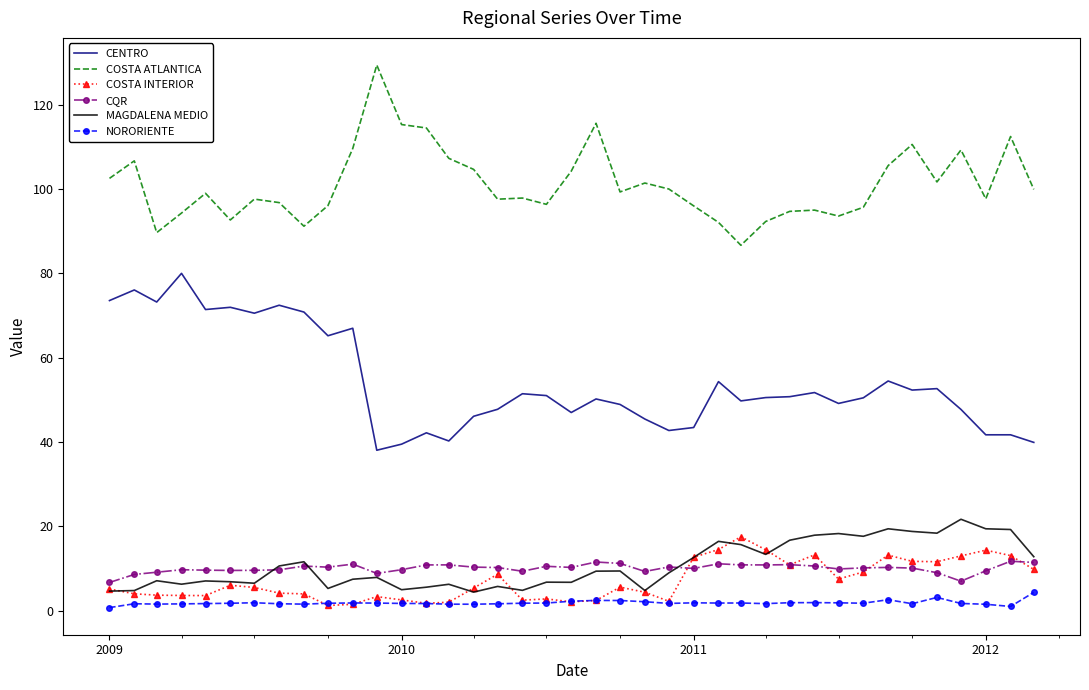

What is the difference between the maximum and second lowest values in the NORORIENTE series?

3.3